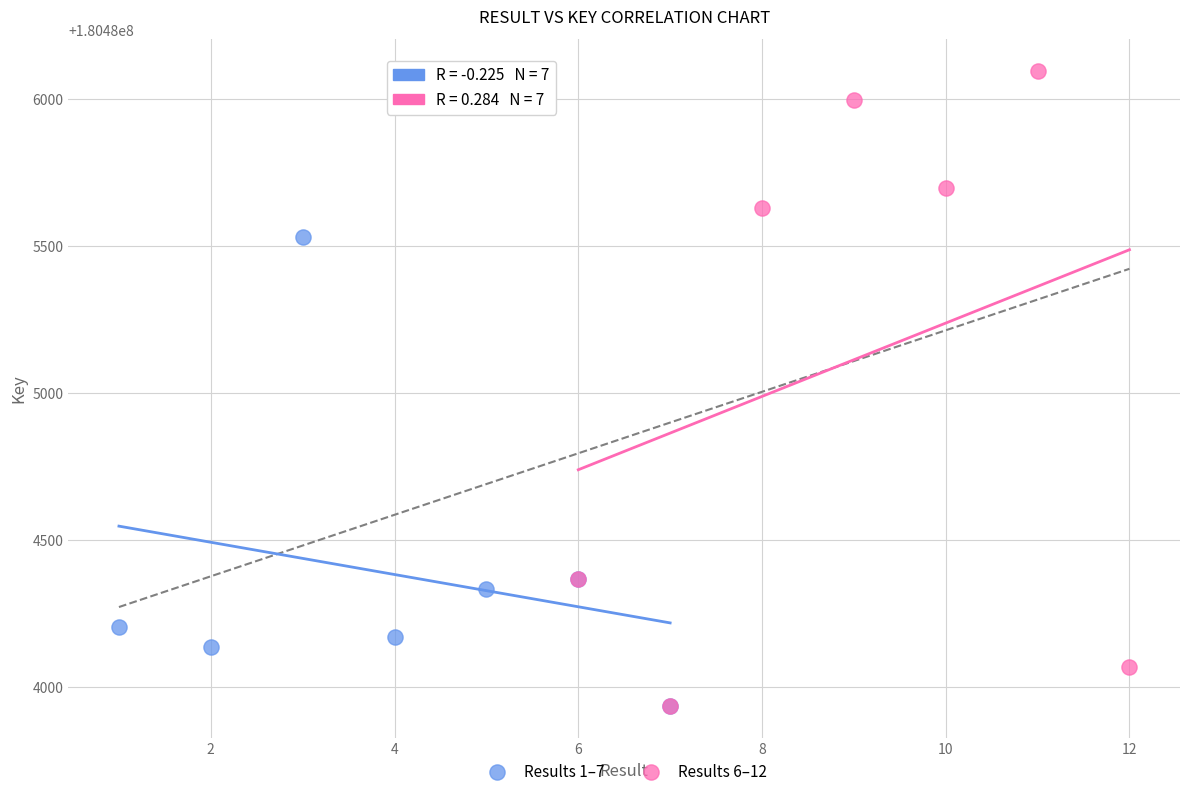

Which series contains the highest Y value?

Results 6–12